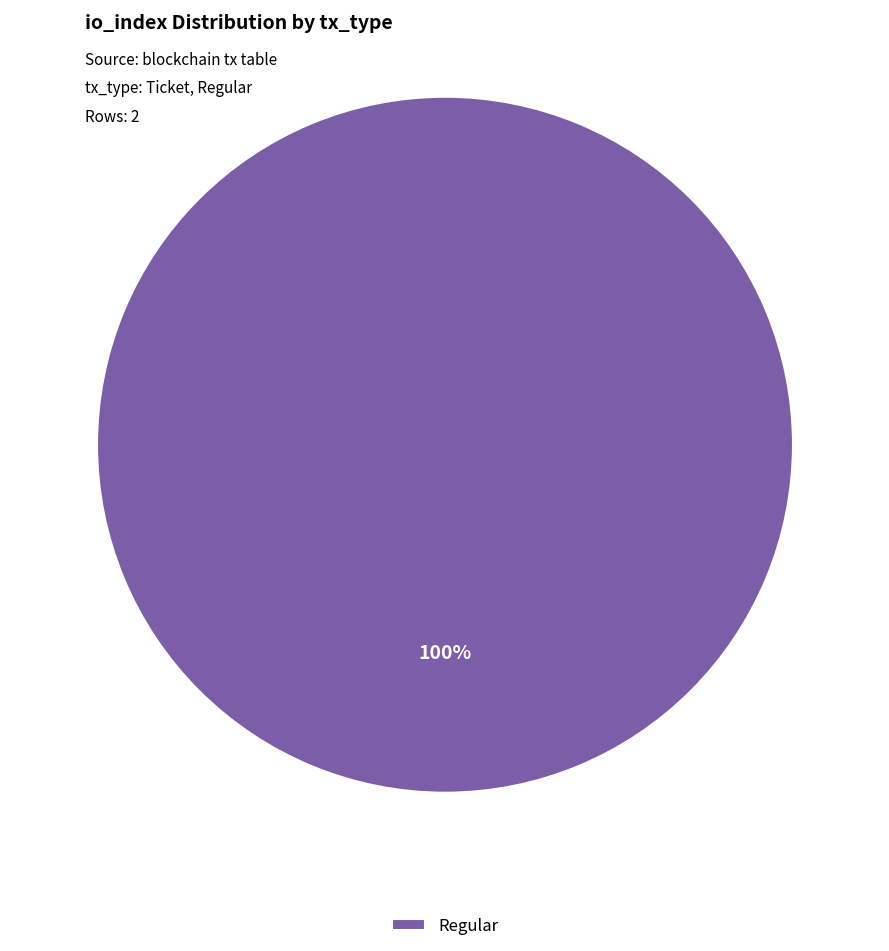

What is the majority slice?

Regular